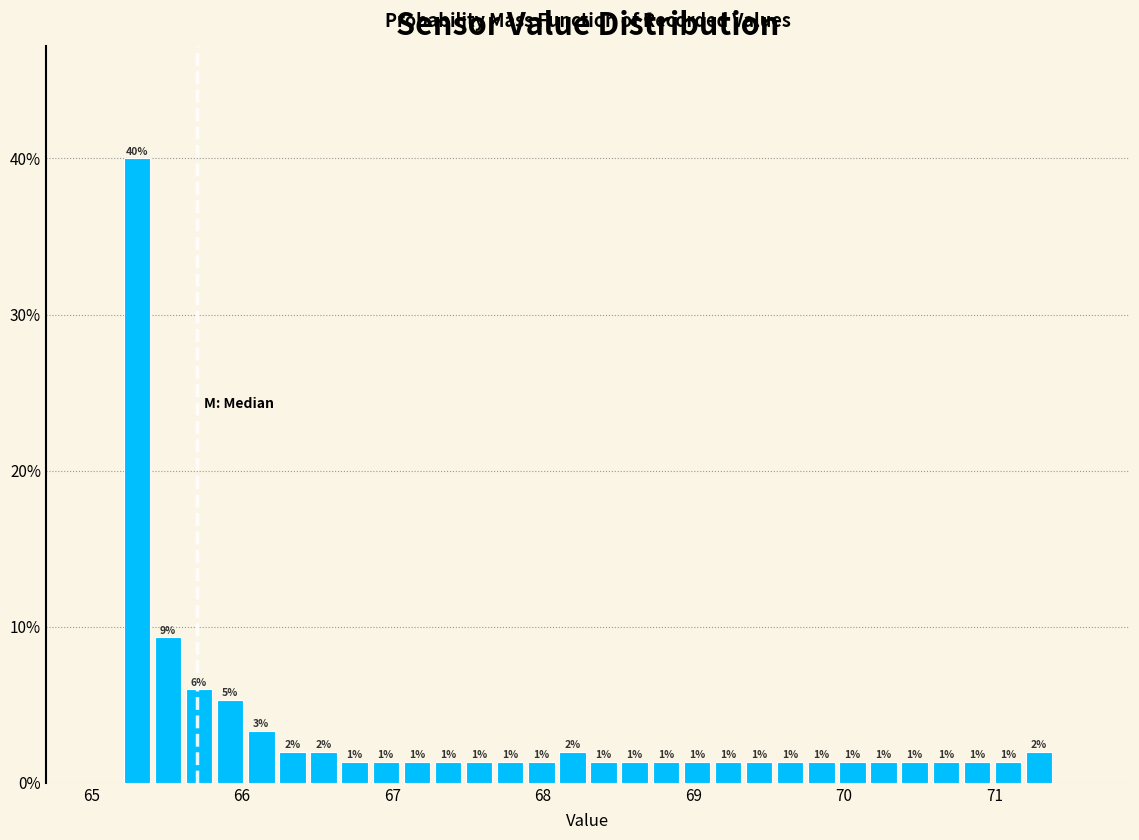

Around what value on the x-axis is the tallest bar? Give the approximate position of its centre, as read against the axis.

65.3